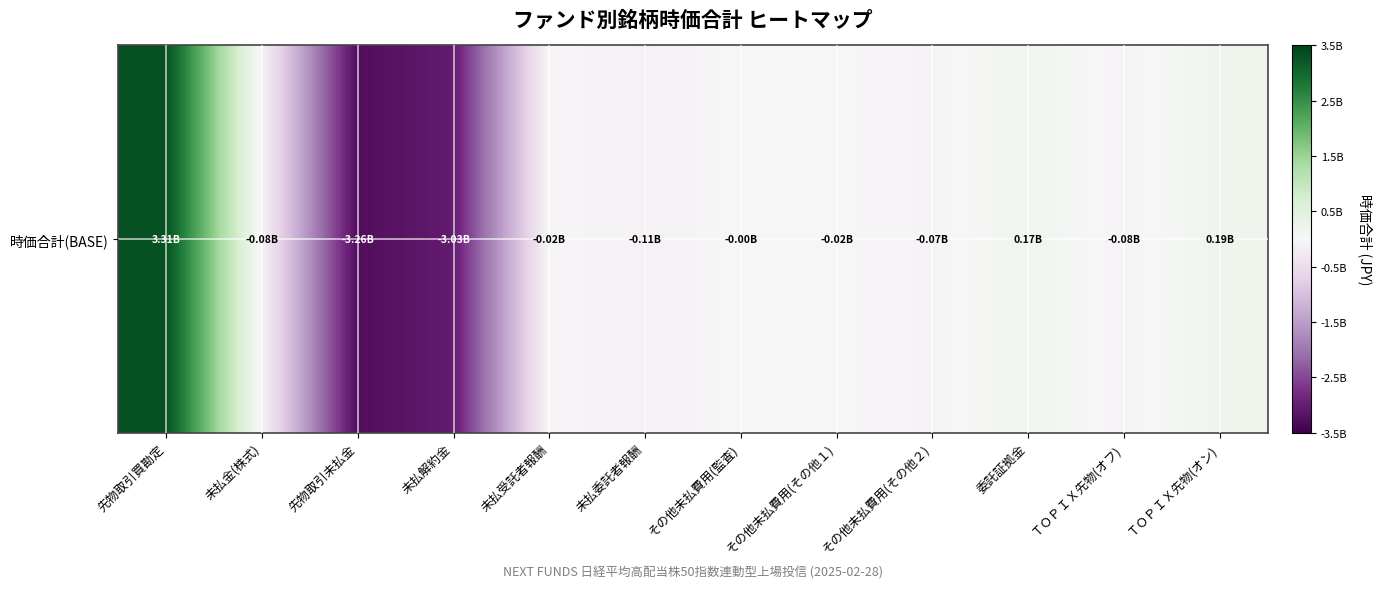

Reading left to right, transcribe all the data shown in this chart.

先物取引買勘定=3309390000	未払金(株式)=-76914267	先物取引未払金=-3264693005	未払解約金=-3030023930	未払受託者報酬=-24920136	未払委託者報酬=-114632602	その他未払費用(監査)=-996790	その他未払費用(その他１)=-15975710	その他未払費用(その他２)=-65346441	委託証拠金=168105826	ＴＯＰＩＸ先物(オフ)=-80253005	ＴＯＰＩＸ先物(オン)=191066400